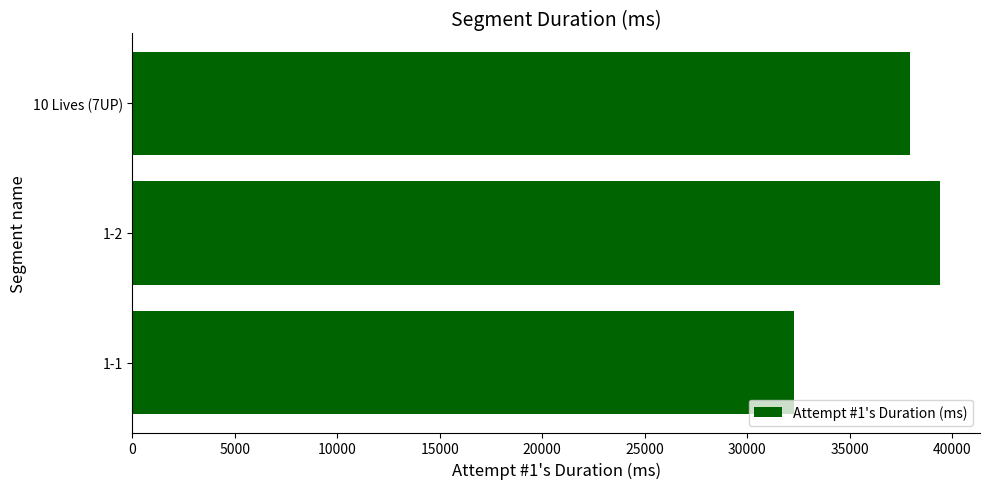

What is the greatest value displayed?

39390